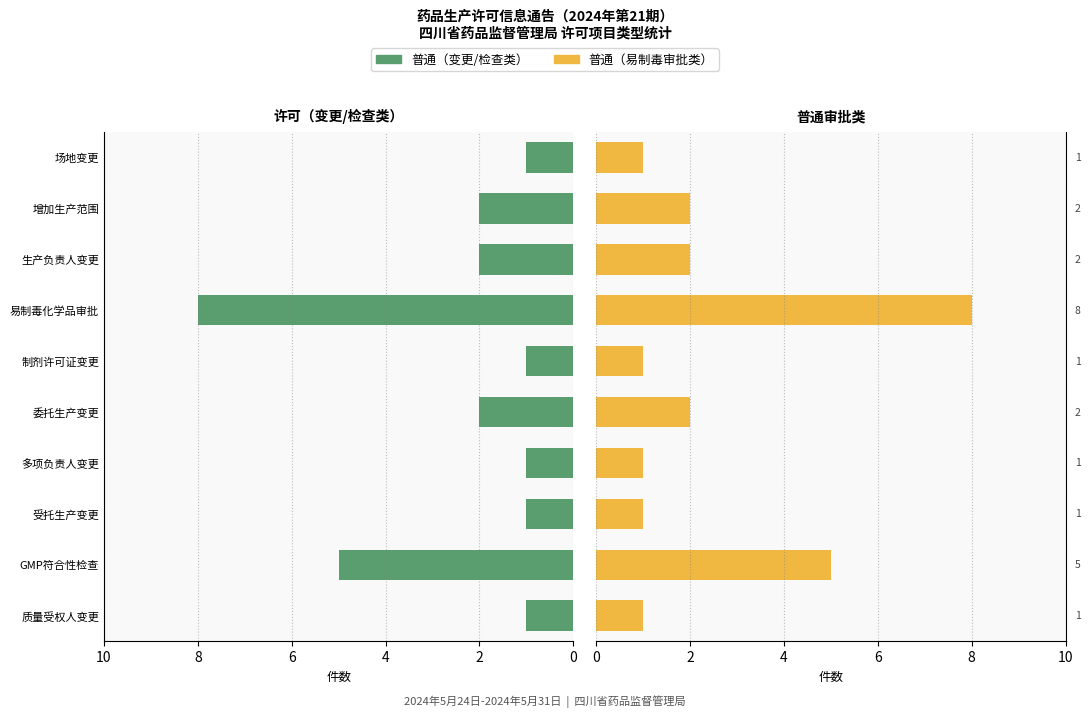

Are the bars grouped side by side (vs. stacked)?

Yes